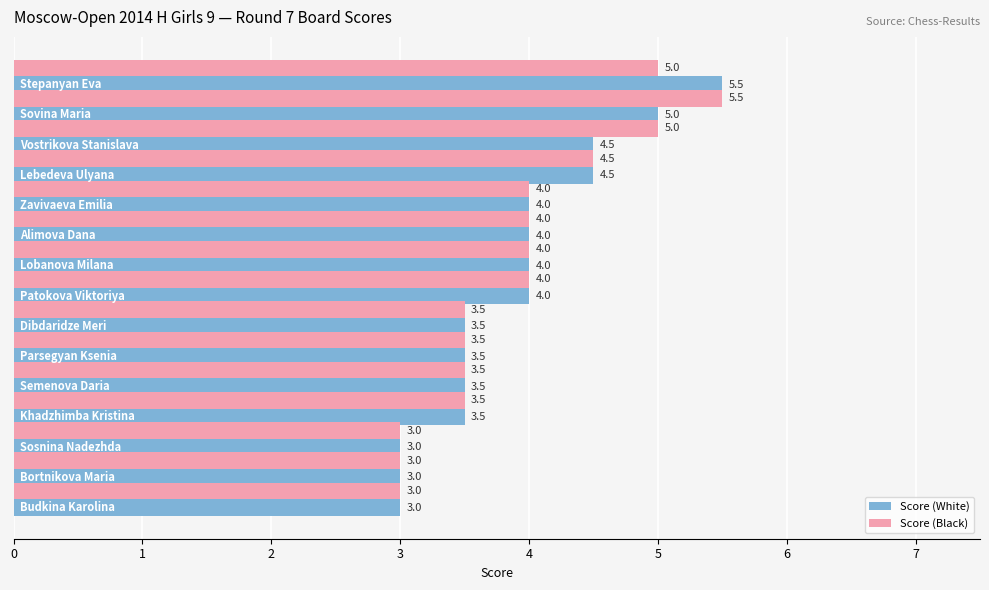

What is the difference between the second highest and minimum values in the Score (White) series?

2.0